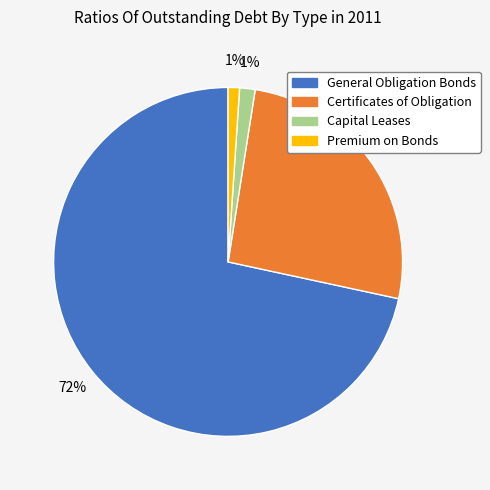

Which slice is the largest?

General Obligation Bonds